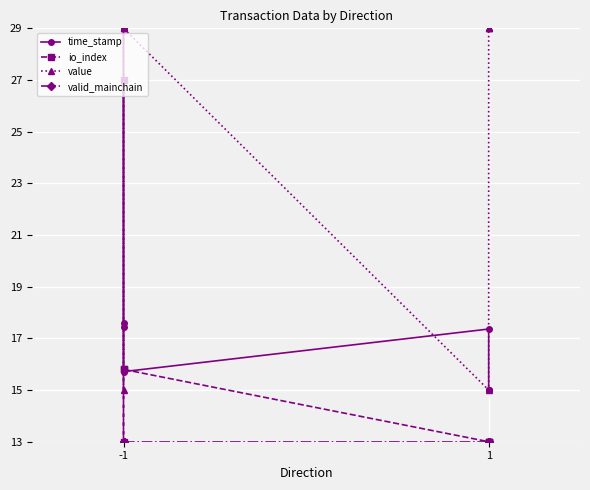

Reading left to right, what are all the values shown in this chart?

time_stamp: 29.0	17.6	17.4	15.7	17.4	15.0	15.0	15.0
io_index: 15.8	13.0	27.0	15.8	13.0	13.0	13.0	13.0
value: 29.0	29.0	15.0	29.0	15.0	29.0	29.0	29.0
valid_mainchain: 13.0	13.0	13.0	13.0	13.0	13.0	13.0	13.0